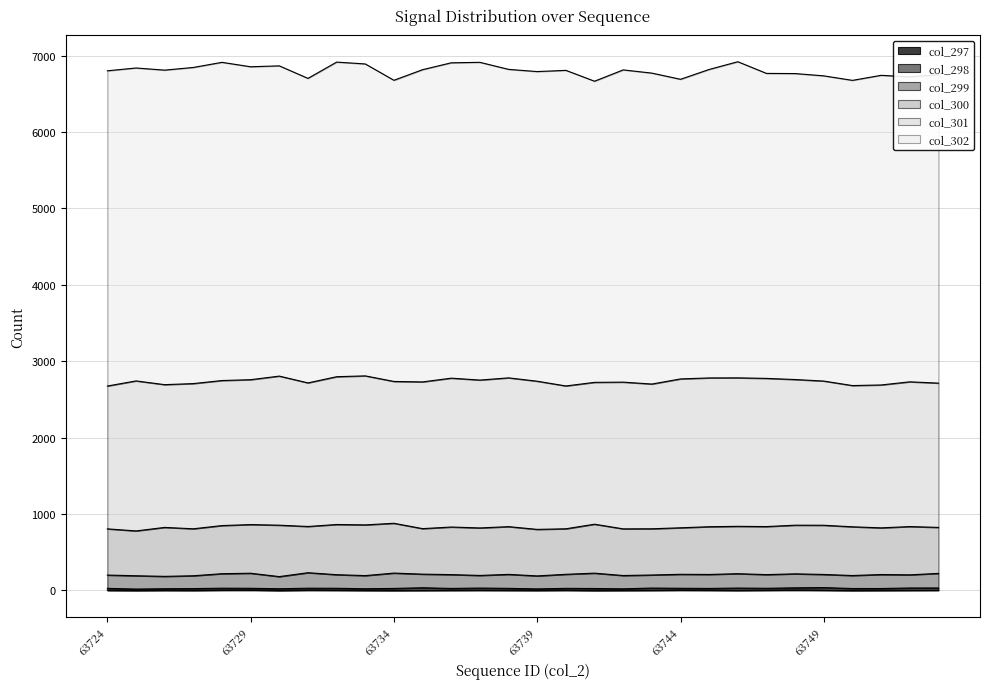

Reading left to right, list all the values displayed in this chart.

col_297: 3	1	3	2	5	6	1	5	4	2	1	2	3	4	3	2	4	1	2	3	5	4	2	4	6	4	1	2	3	4
col_298: 23	16	18	21	23	21	20	23	23	19	24	32	22	26	23	17	22	23	18	27	22	21	28	23	27	32	23	22	28	27
col_299: 174	174	162	168	190	197	159	203	178	172	201	178	181	165	183	170	184	201	174	171	183	183	188	179	183	172	170	183	172	191
col_300: 605	587	641	615	630	637	673	605	657	664	652	596	623	622	625	609	596	641	611	605	609	625	620	629	637	644	638	611	632	602
col_301: 1870	1964	1869	1901	1899	1897	1952	1880	1935	1951	1857	1921	1949	1936	1948	1940	1870	1857	1921	1895	1949	1948	1944	1940	1907	1888	1849	1871	1895	1889
col_302: 4127	4097	4118	4139	4166	4097	4062	3987	4119	4084	3943	4088	4129	4160	4039	4054	4132	3943	4088	4071	3923	4039	4139	3993	4006	3996	3996	4054	3993	4039